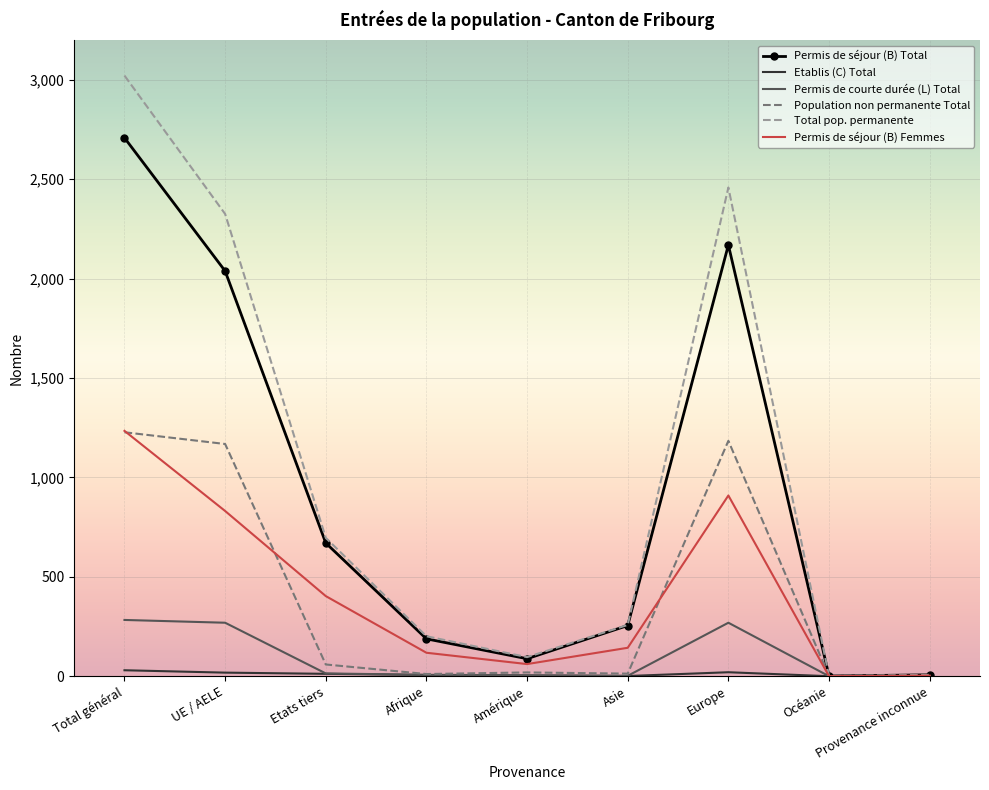

What is the highest value of the Population non permanente Total series?

1227